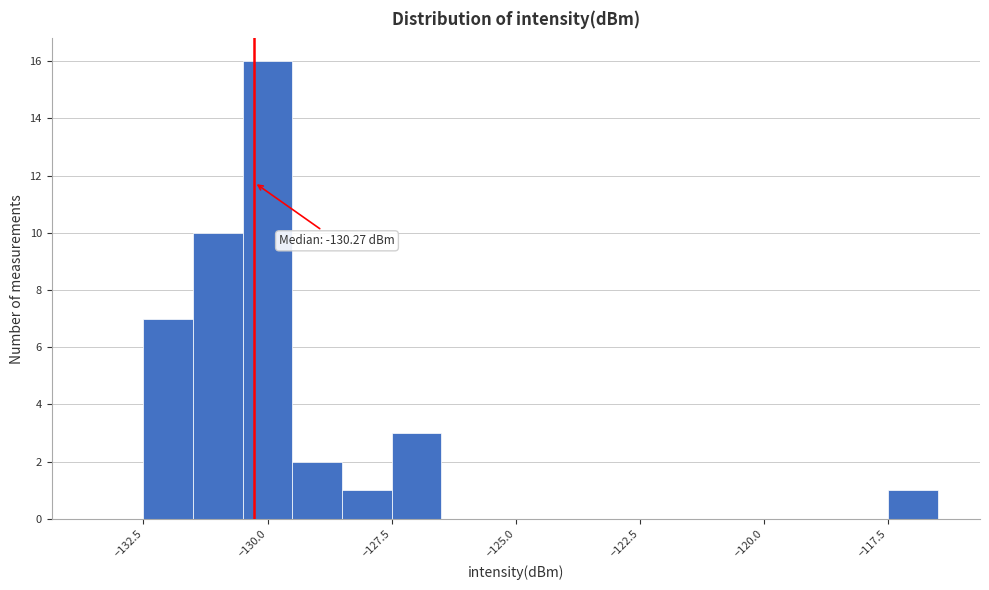

Read against the x-axis, roughly where is the centre of the tallest bar?

-130.0